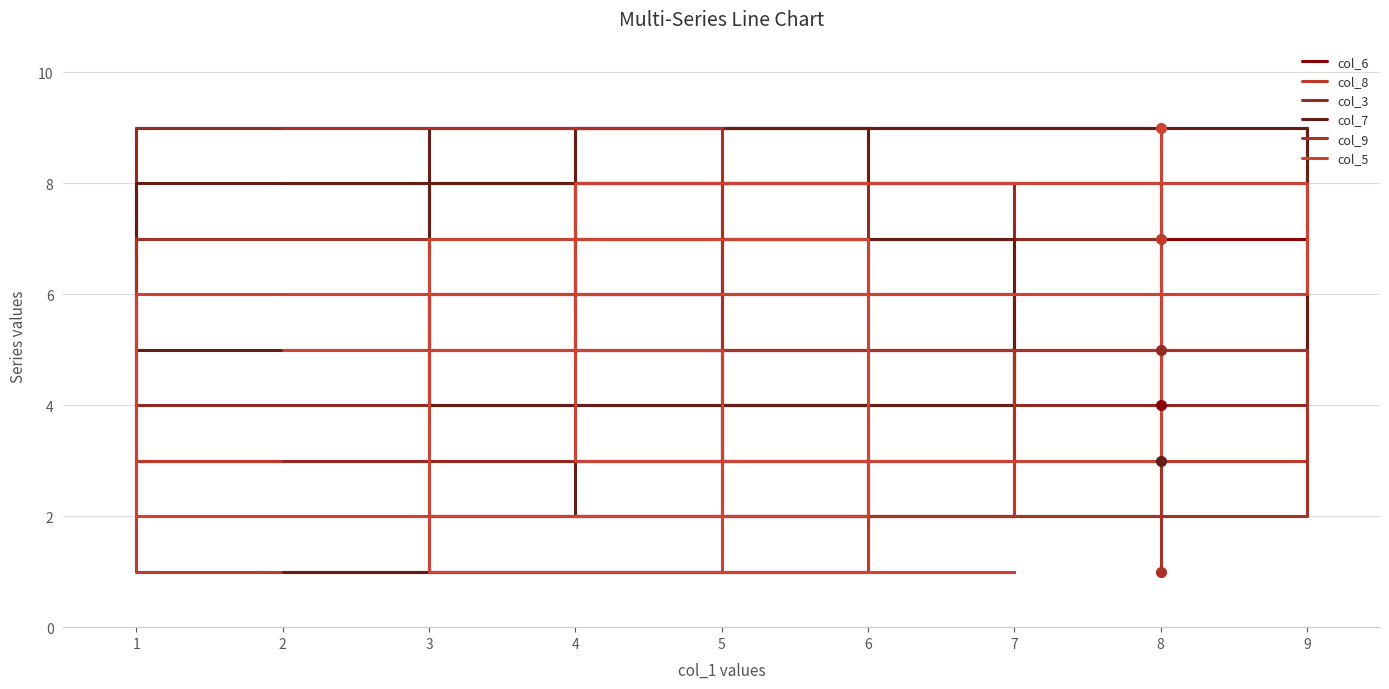

True or false: col_6 has more than 2 interior local peaks.

False